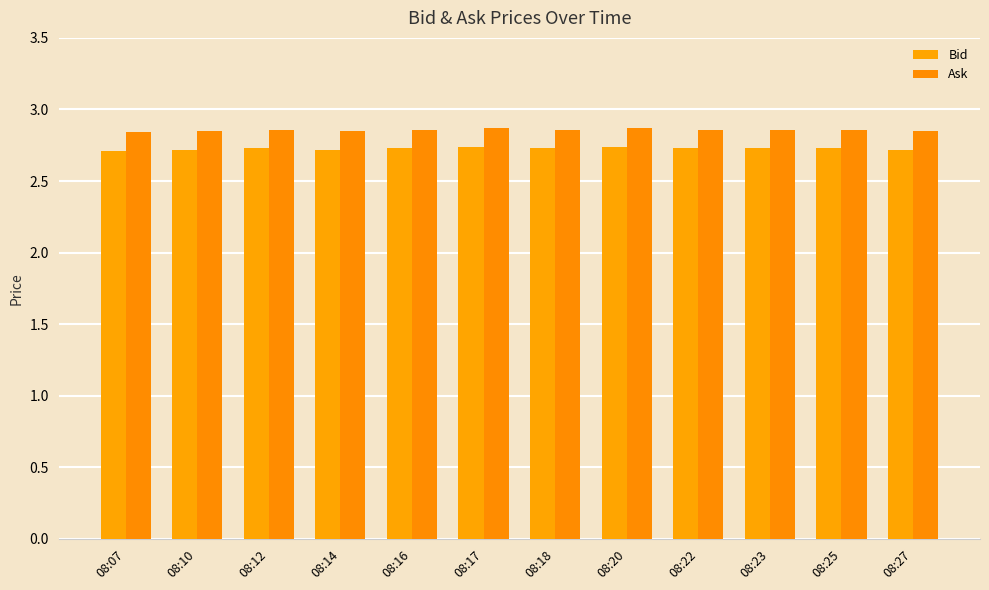

What are all the series names shown in the legend?

Bid, Ask